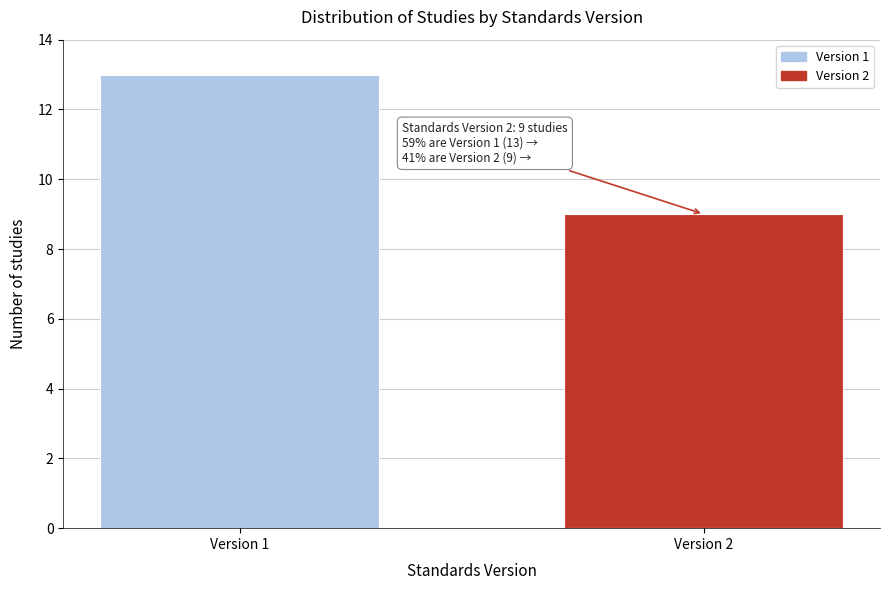

Reading left to right, transcribe all the data shown in this chart.

Version 1=13	Version 2=9